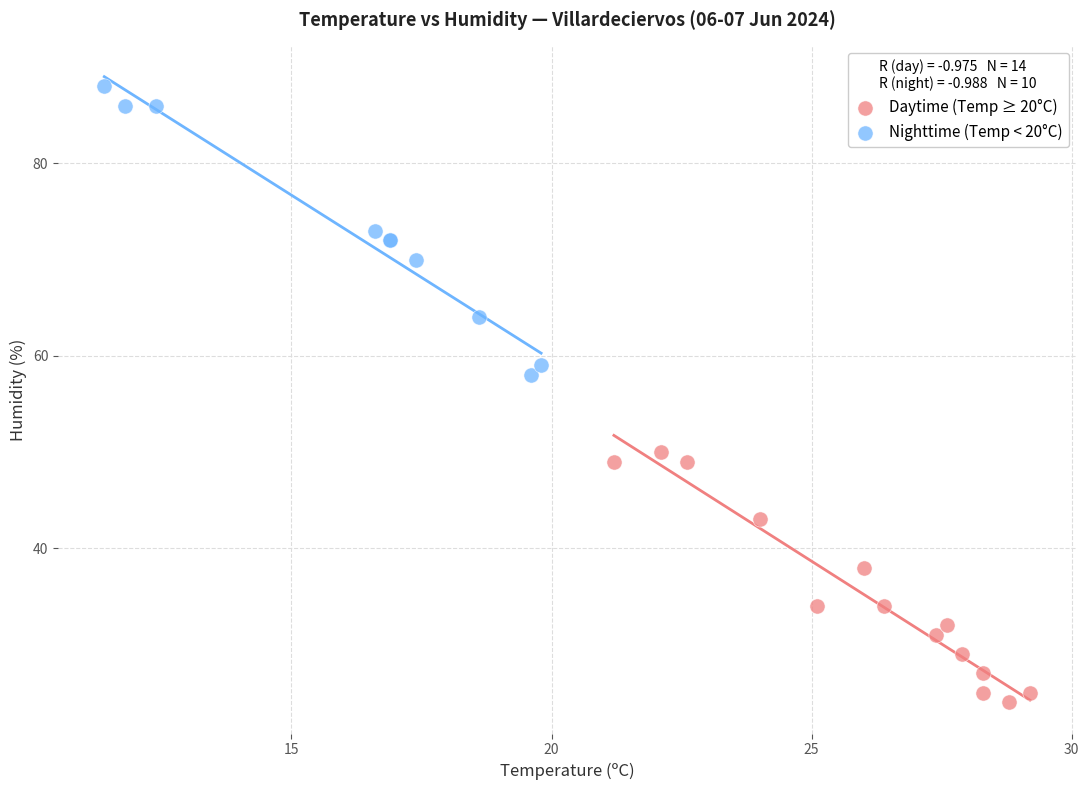

What are all the series names shown in the legend?

Daytime (Temp ≥ 20°C), Nighttime (Temp < 20°C)